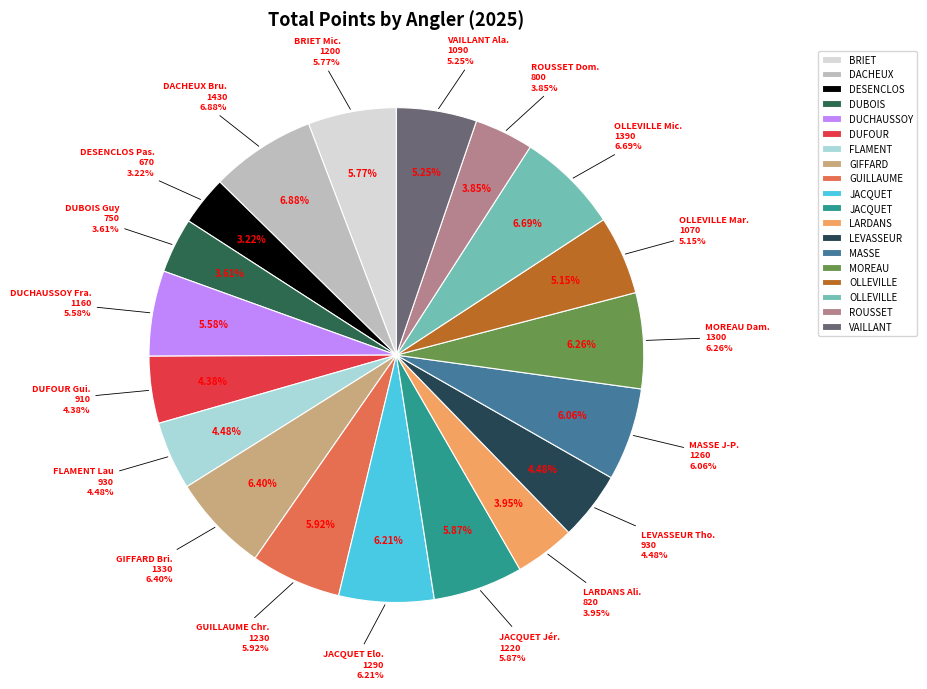

To the nearest percent, what is the difference between the largest and smallest slice percentages?

4%